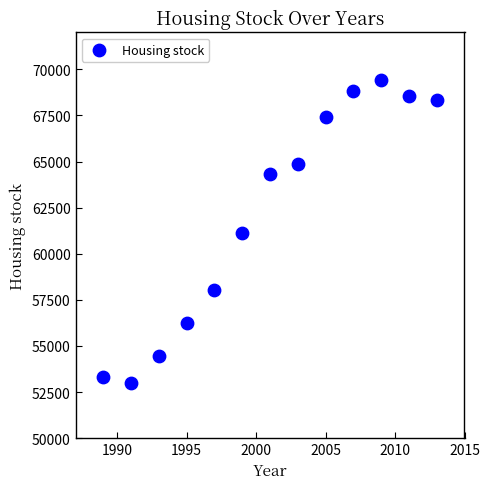

What is the range of X values (max minus min)?

24